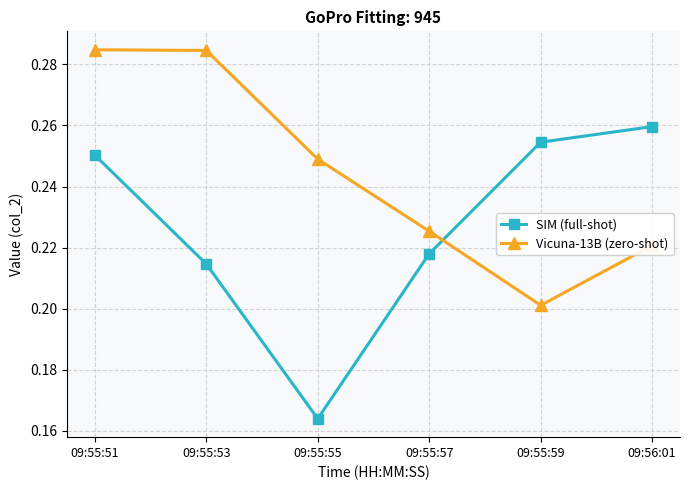

At which label does SIM (full-shot) reach its minimum?

09:55:55